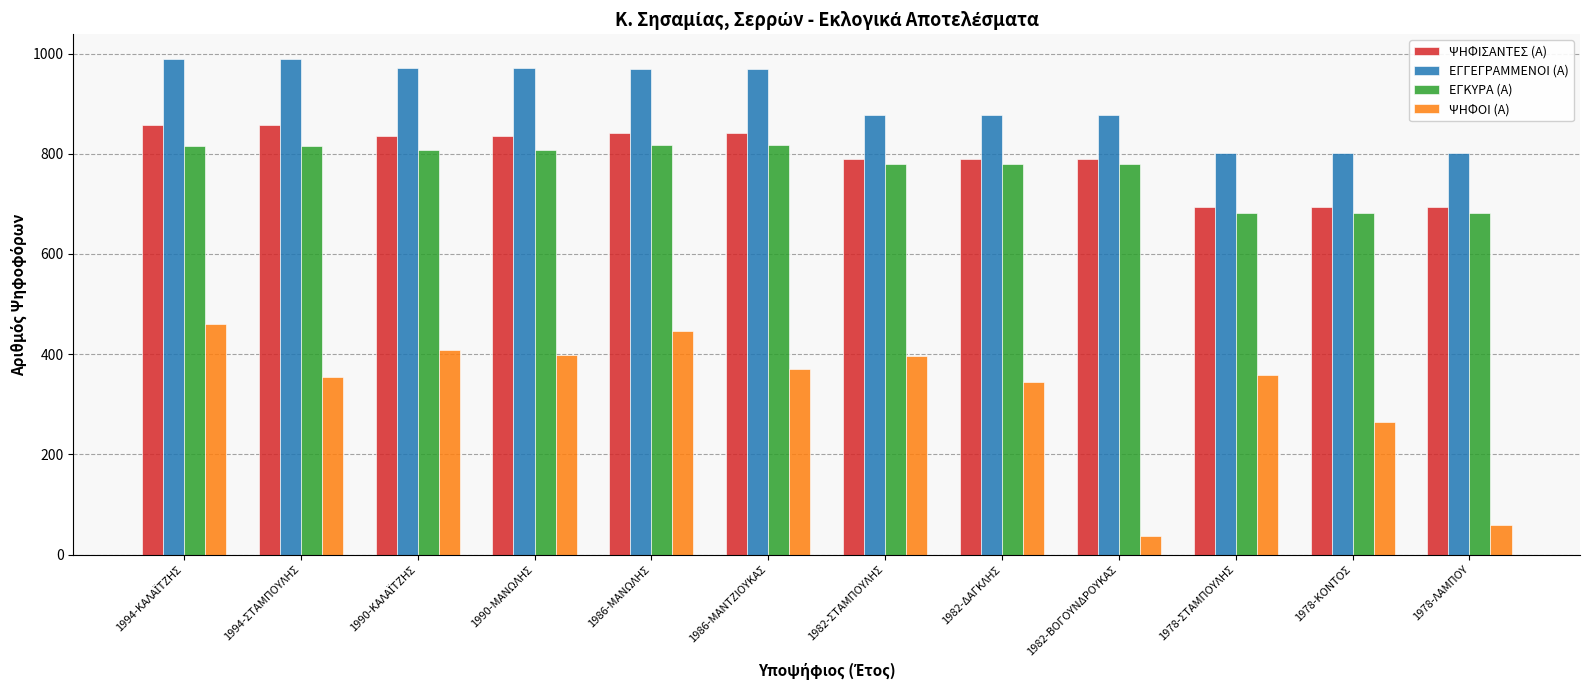

How many values in the ΕΓΚΥΡΑ (Α) series are below 807?

6